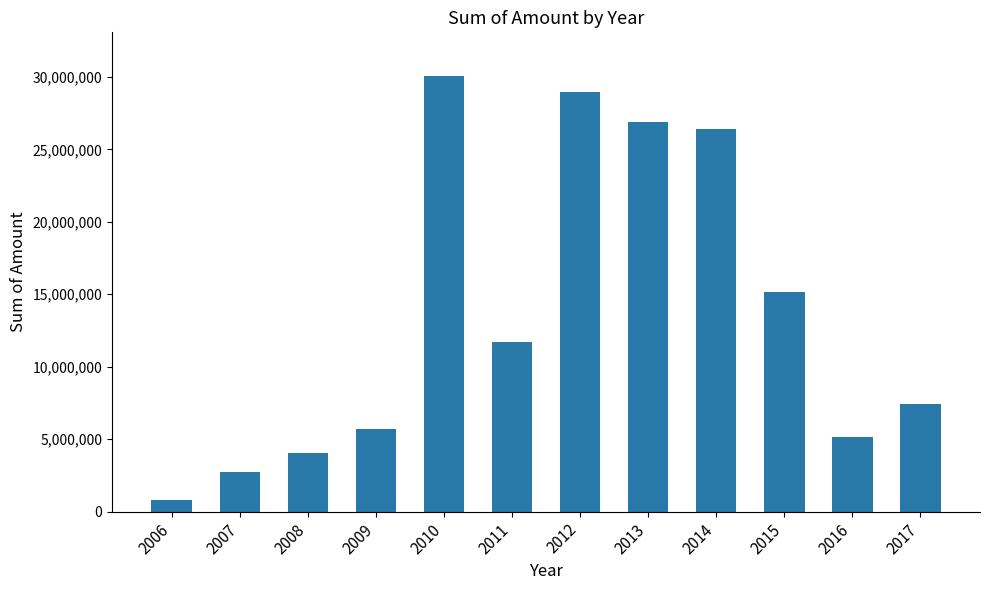

The chart shows a value of 28929460.0 at 2012. True or false?

True